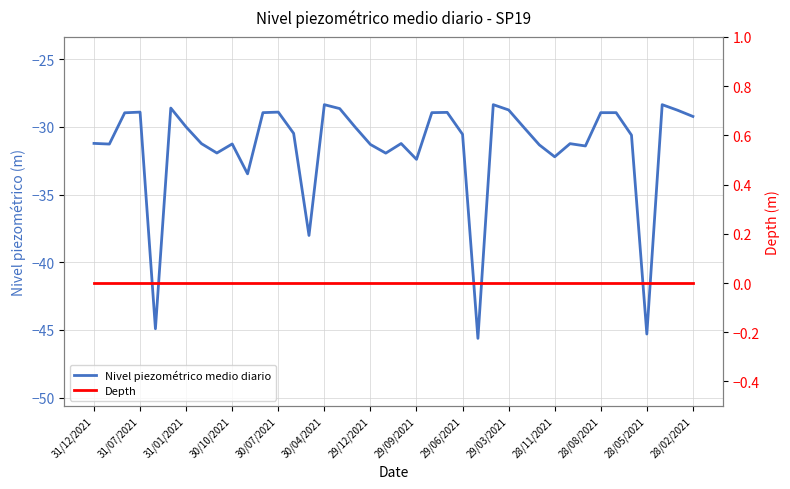

True or false: Nivel piezométrico medio diario and Depth cross at least once.

False